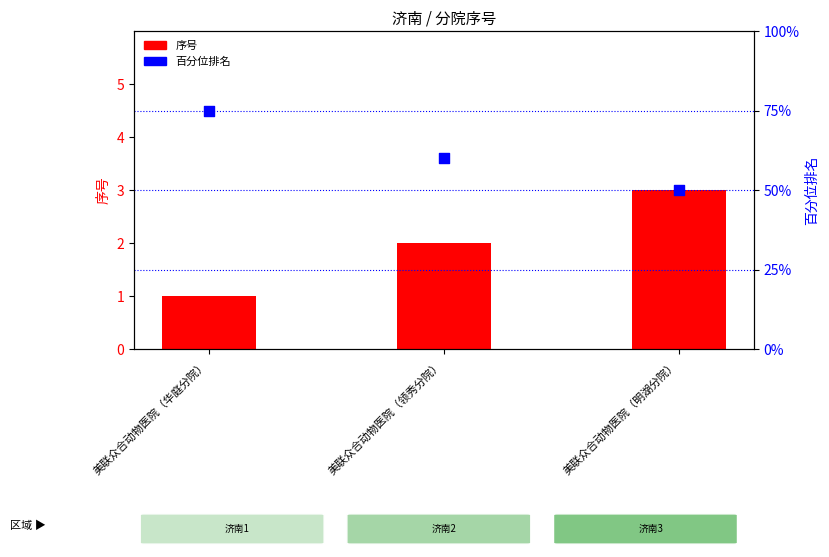

At which category is the sum across all series the highest?

美联众合动物医院（华庭分院）